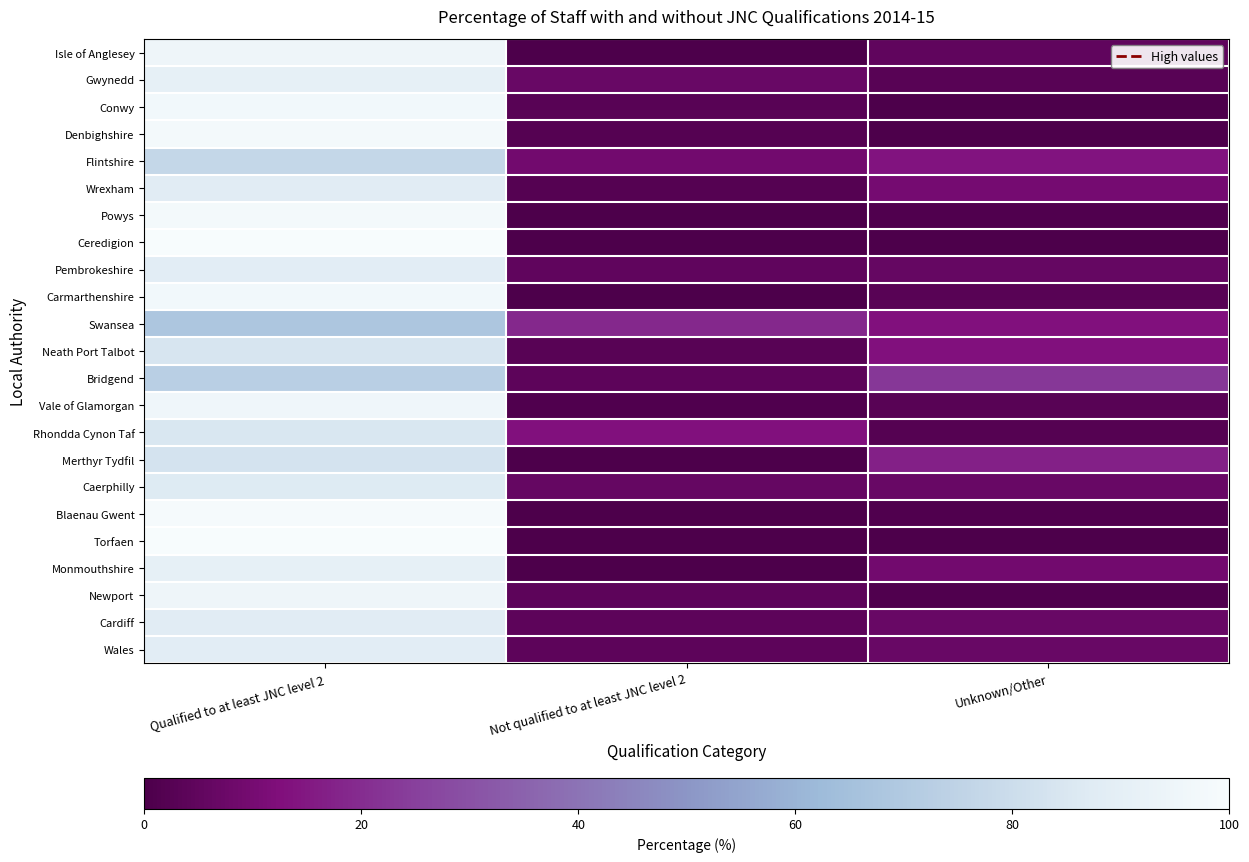

Rank the series at Not qualified to at least JNC level 2 from highest to lowest value.

Swansea, Rhondda Cynon Taf, Flintshire, Gwynedd, Caerphilly, Pembrokeshire, Bridgend, Newport, Cardiff, Wales, Conwy, Neath Port Talbot, Denbighshire, Wrexham, Vale of Glamorgan, Isle of Anglesey, Powys, Ceredigion, Carmarthenshire, Merthyr Tydfil, Blaenau Gwent, Torfaen, Monmouthshire